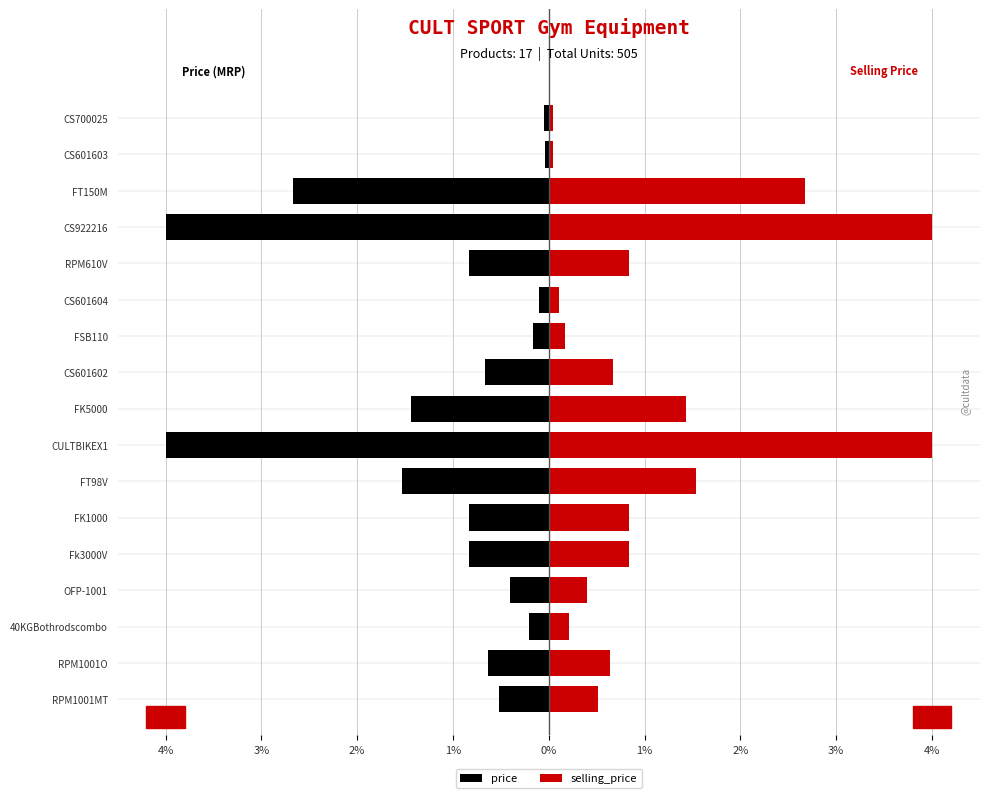

The value of selling_price at CS922216 is 4.0. True or false?

True